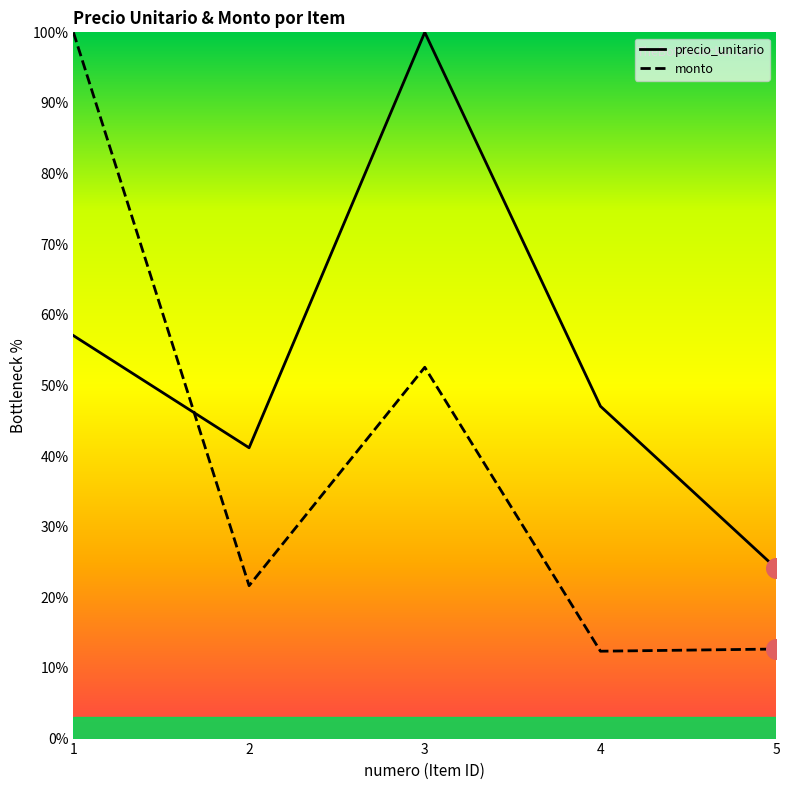

Which series reaches the maximum Y coordinate?

precio_unitario